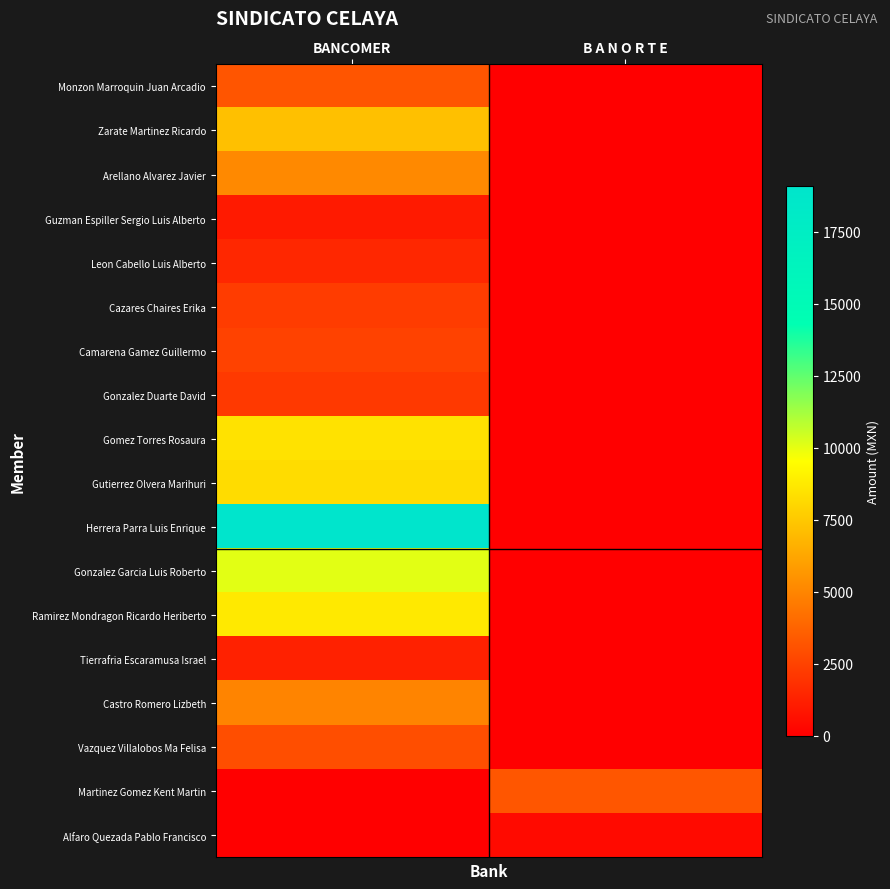

What is the difference between the highest and lowest values at B A N O R T E?

3255.6